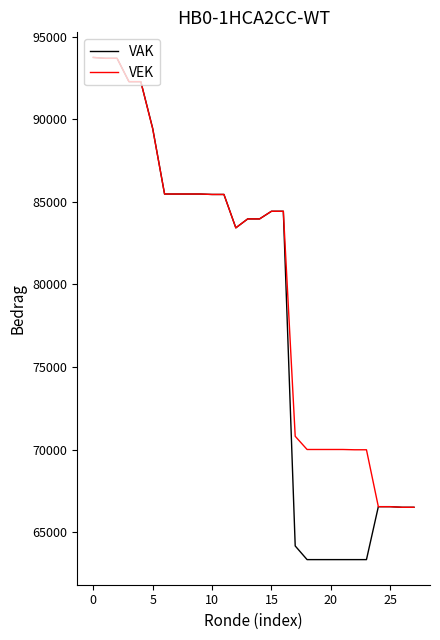

Rank the series by their average value, from highest to lowest.

VEK, VAK